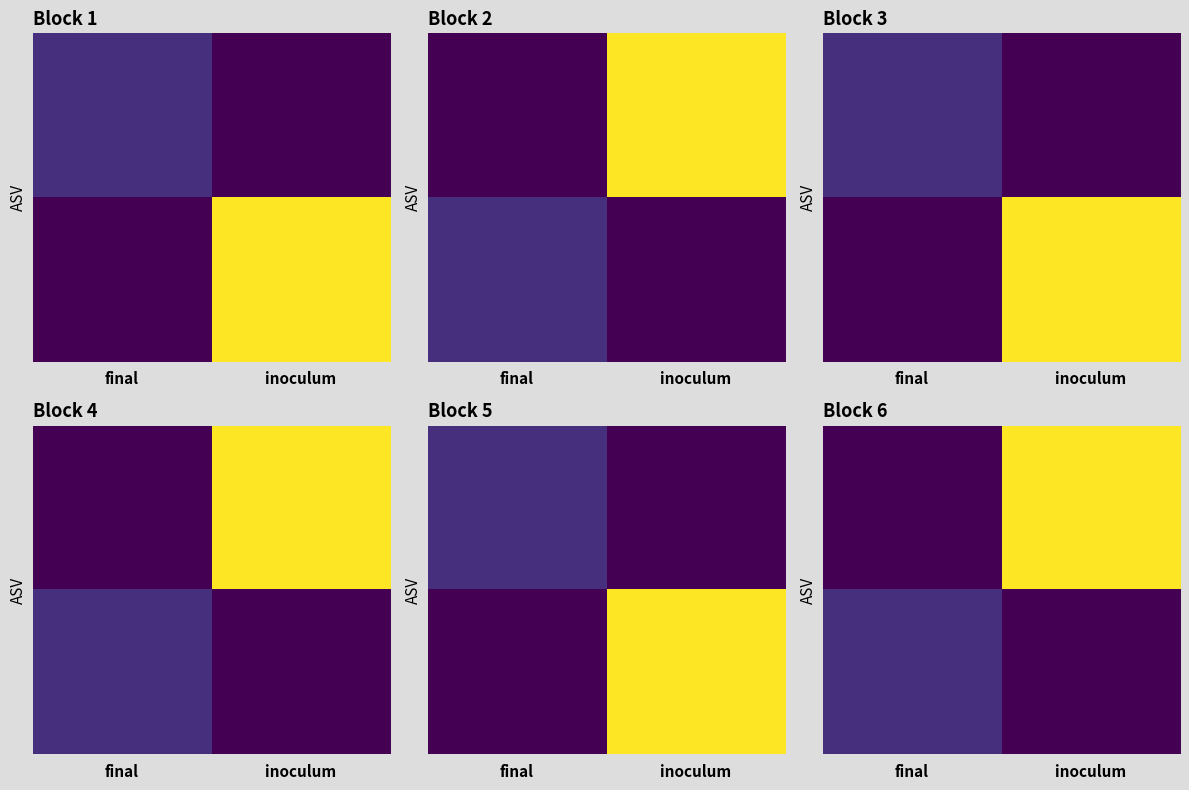

At which category is the sum across all series the highest?

inoculum